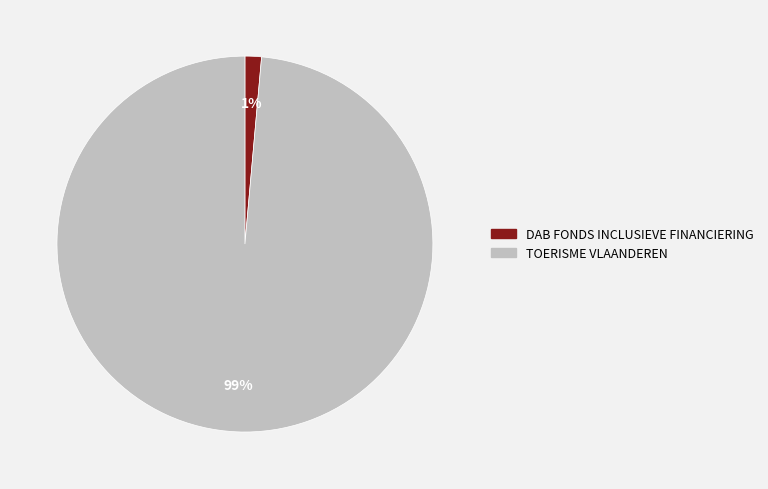

Between DAB FONDS INCLUSIEVE FINANCIERING and TOERISME VLAANDEREN, which is larger?

TOERISME VLAANDEREN